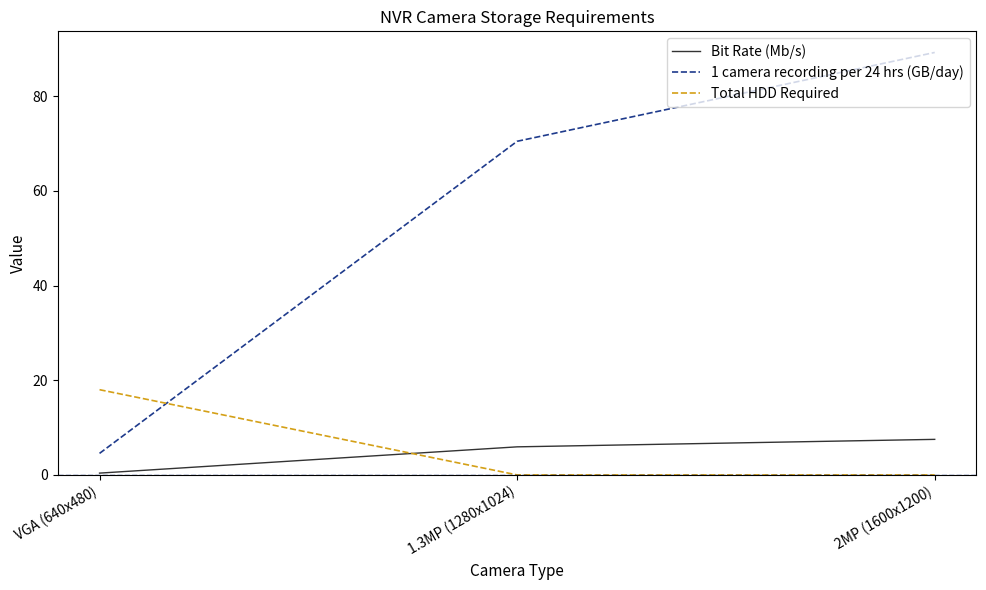

What position from the left is 1.3MP (1280x1024)?

2